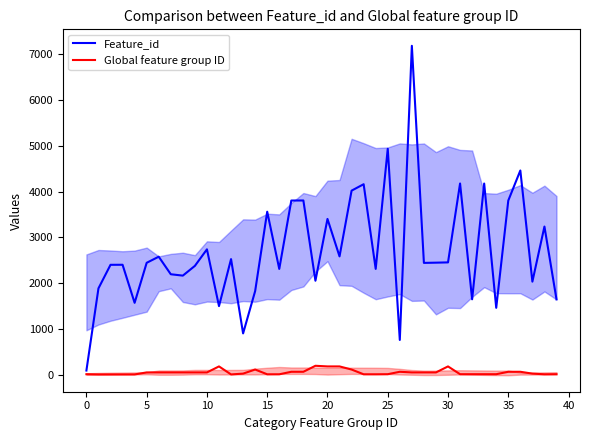

Which series has the largest total across all categories?

Feature_id